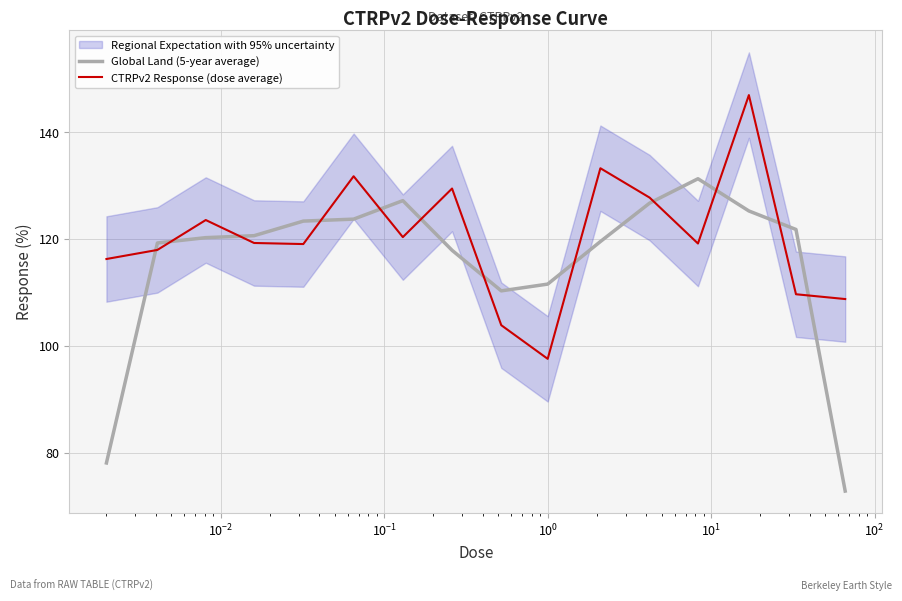

What is the difference between the maximum and minimum values in the CTRPv2 Response (dose average) series?

49.4